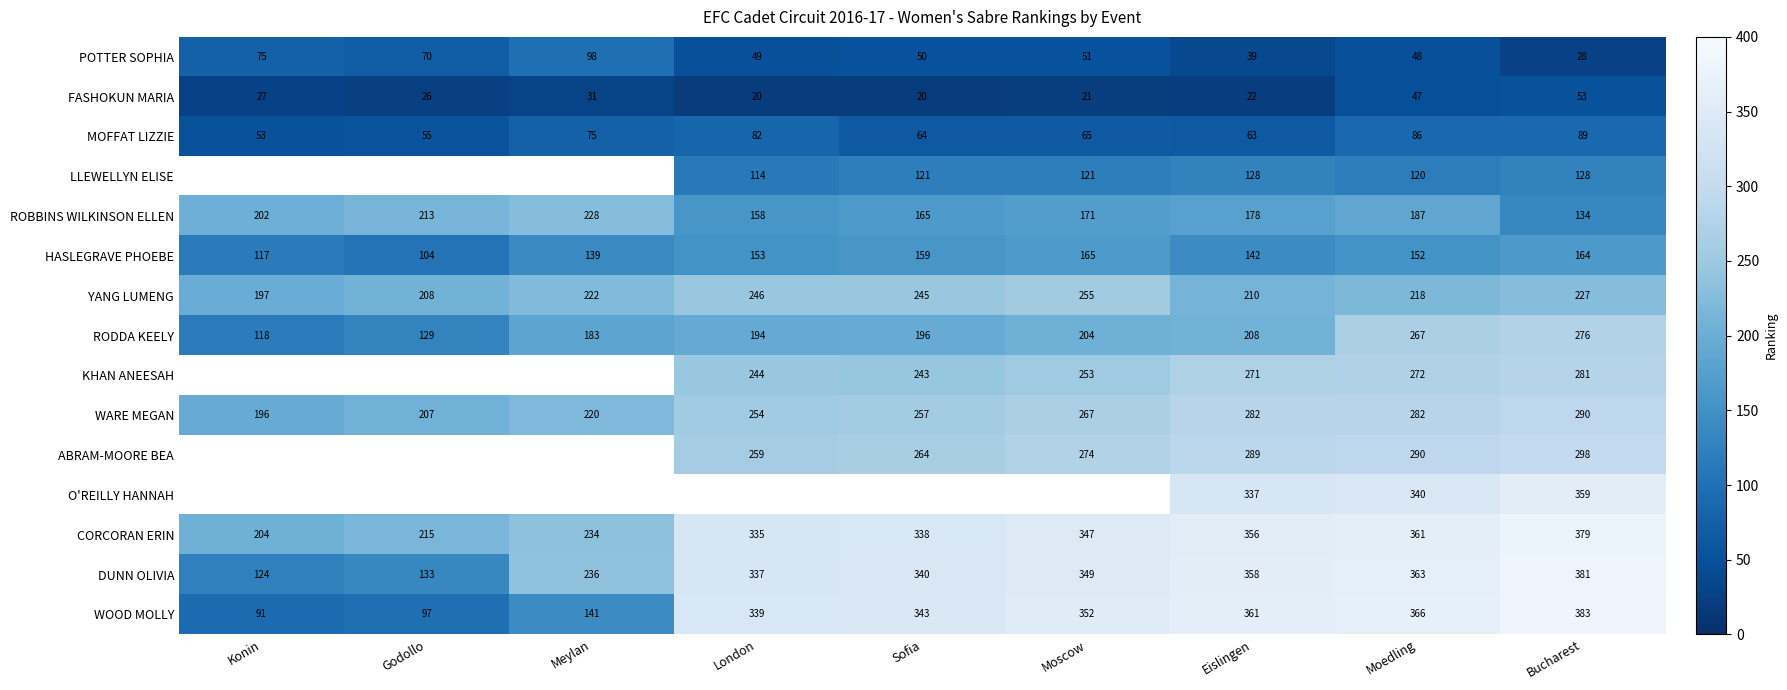

What is the total value across all series at Moedling?

3399